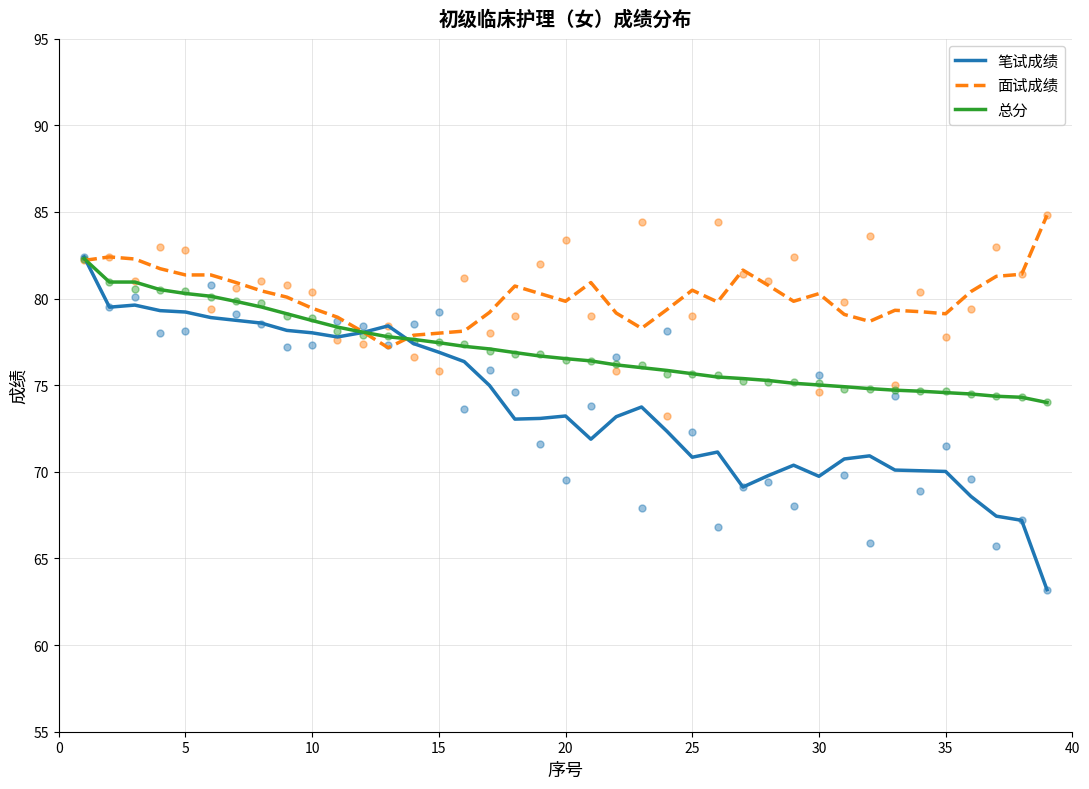

Which series has the largest total across all categories?

面试成绩